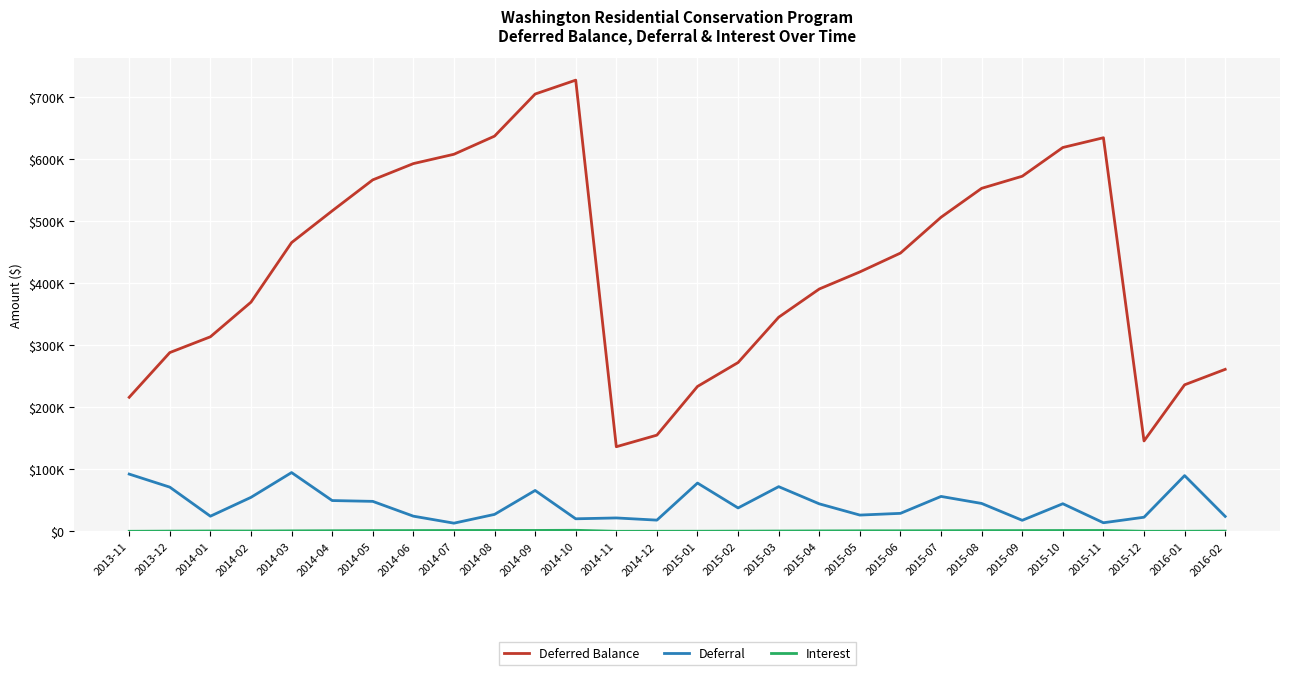

Does the chart display data point markers on the line(s)?

No